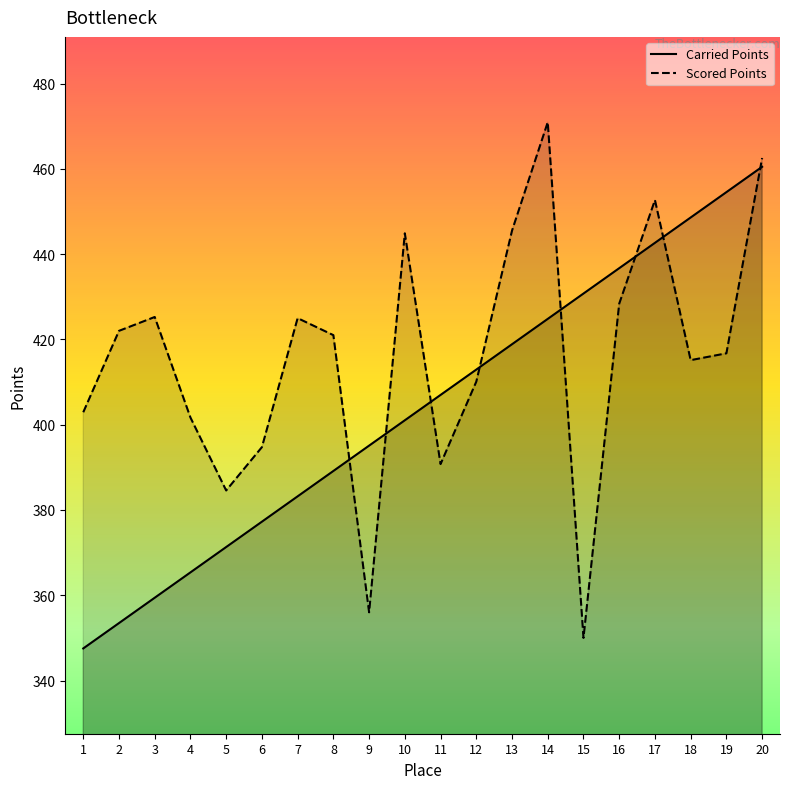

What are all the series names shown in the legend?

Carried Points, Scored Points